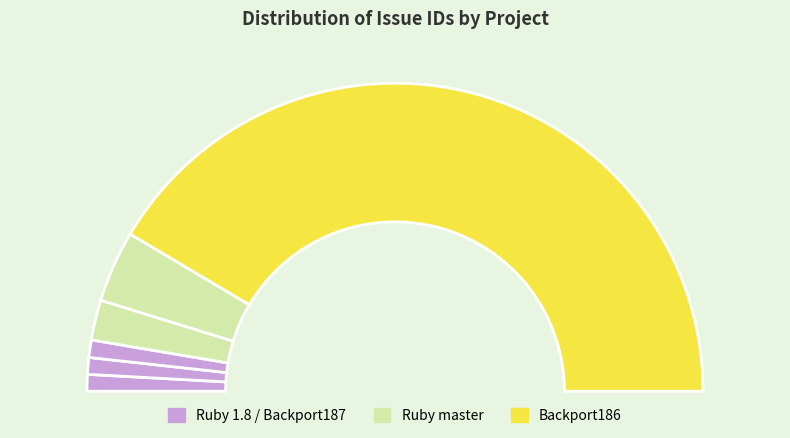

Is there a majority slice in this chart?

Yes